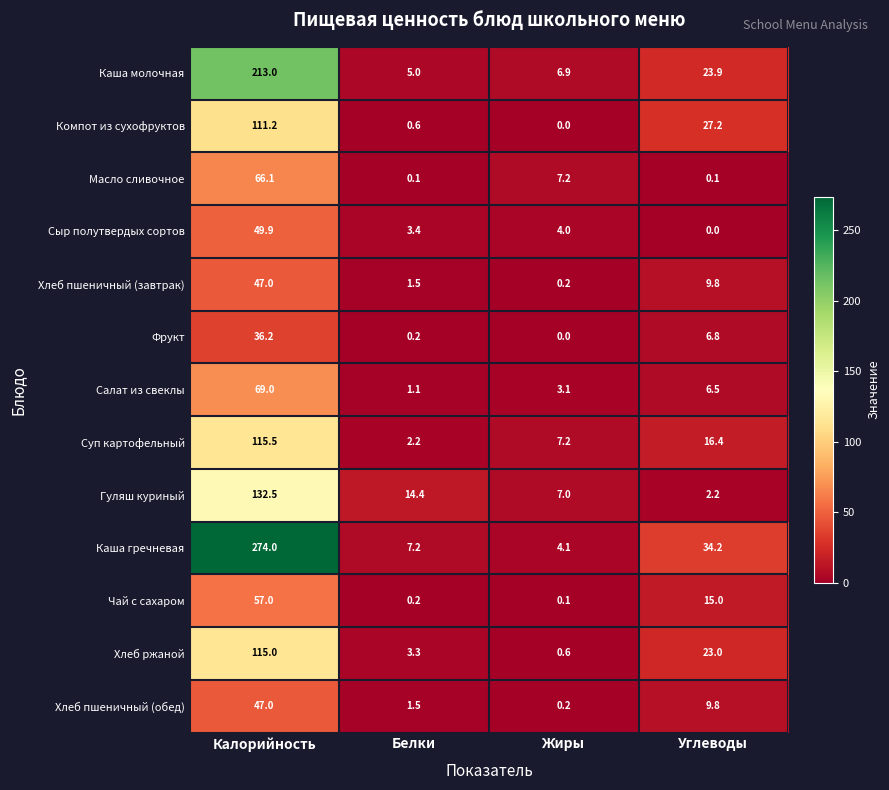

How many data points does each series have?

4